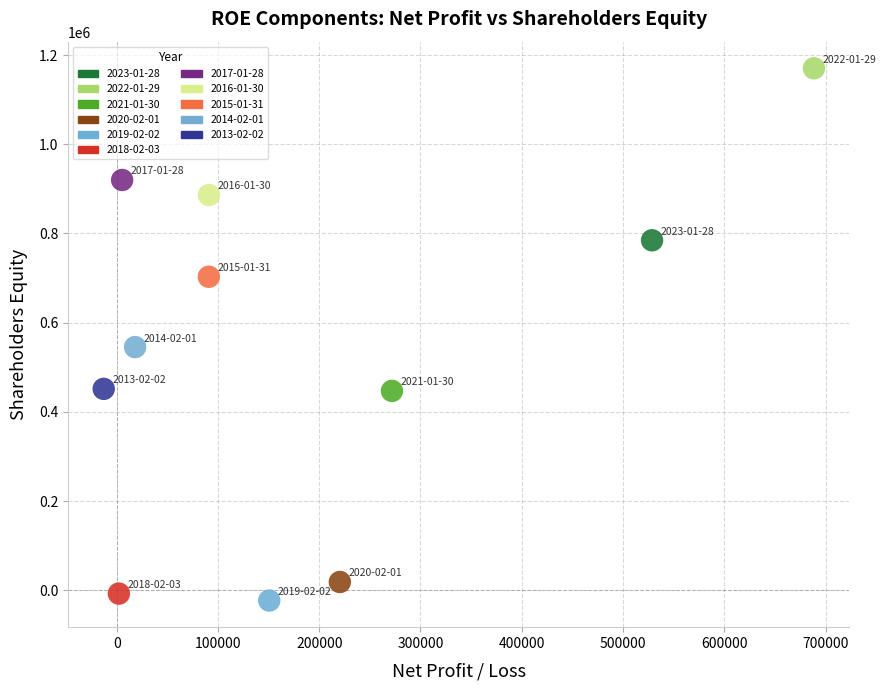

Which series reaches the maximum Y coordinate?

2022-01-29